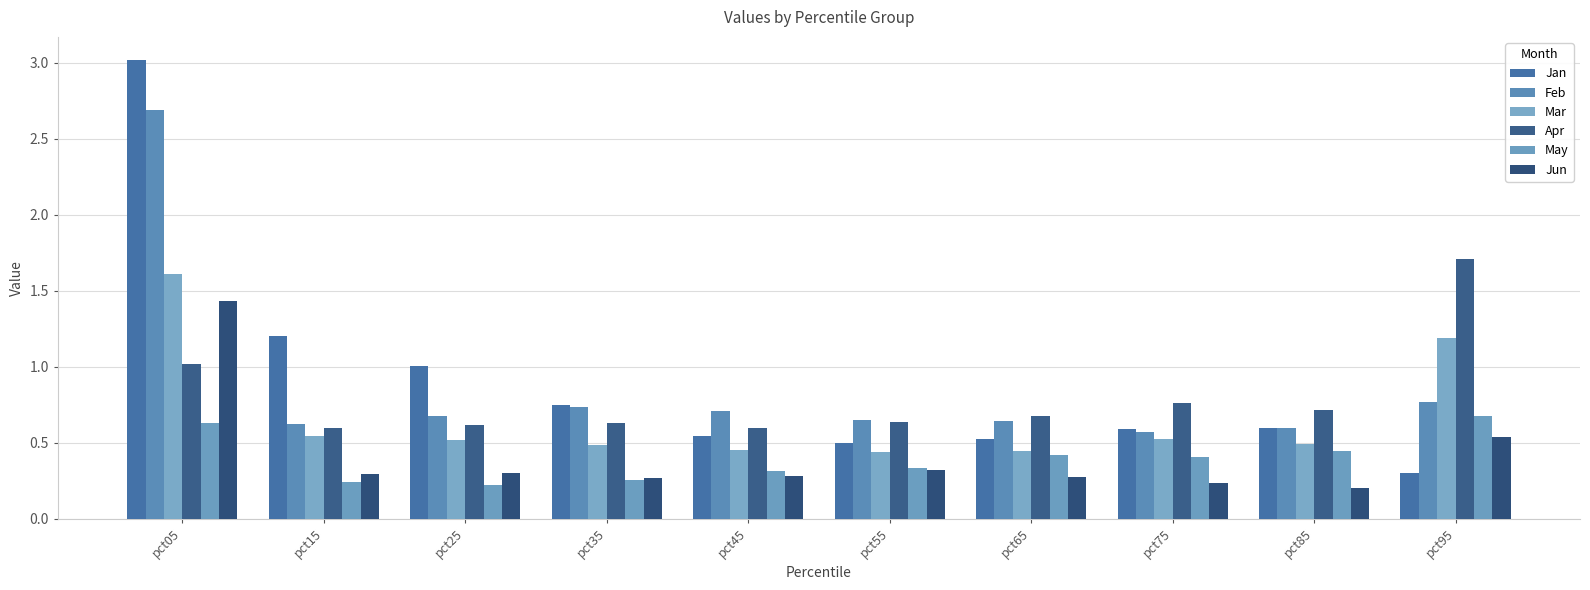

Count the number of data series in this chart.

6